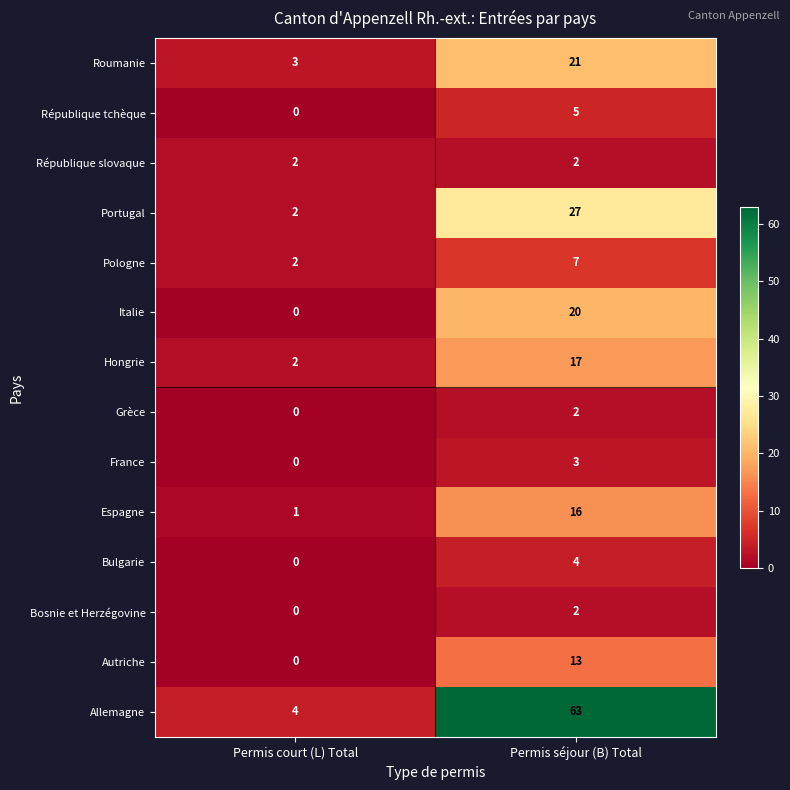

Where is Pologne nearest to the value 4?

Permis court (L) Total